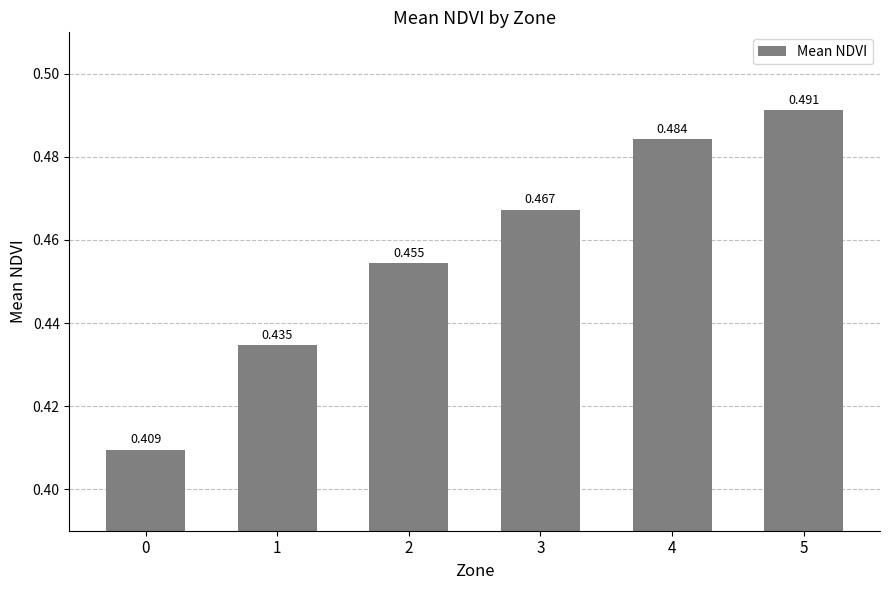

Which category has the highest value across all series?

5